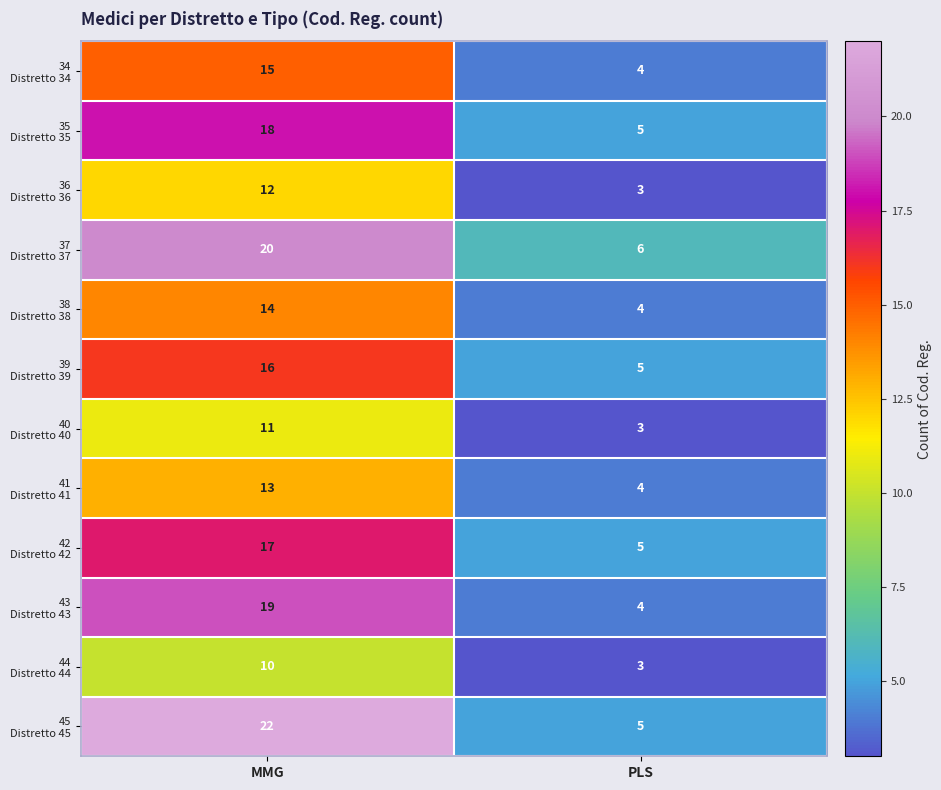

What is the maximum value shown in the chart?

22